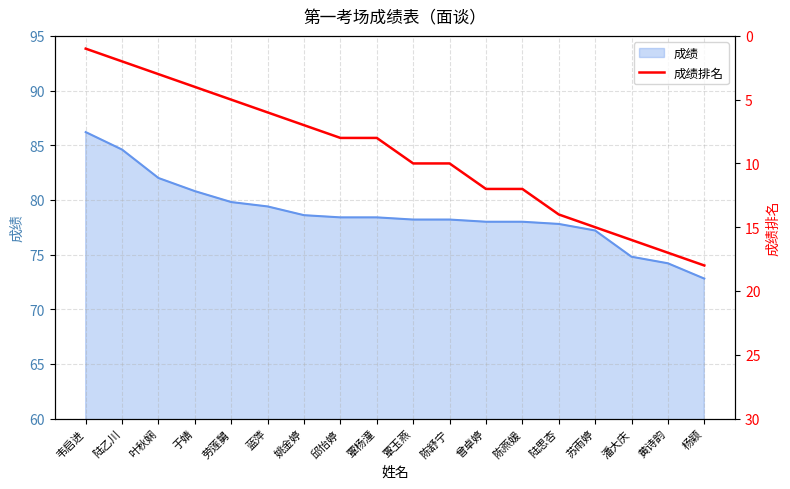

Where is the data nearest to the value 9?

邱怡婷